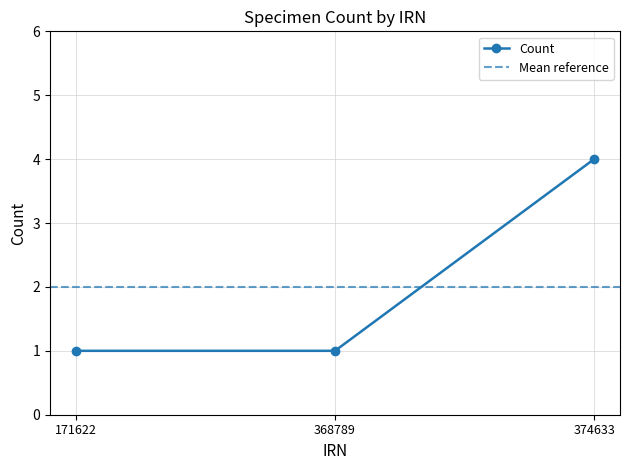

Rank the categories by value from lowest to highest.

171622, 368789, 374633